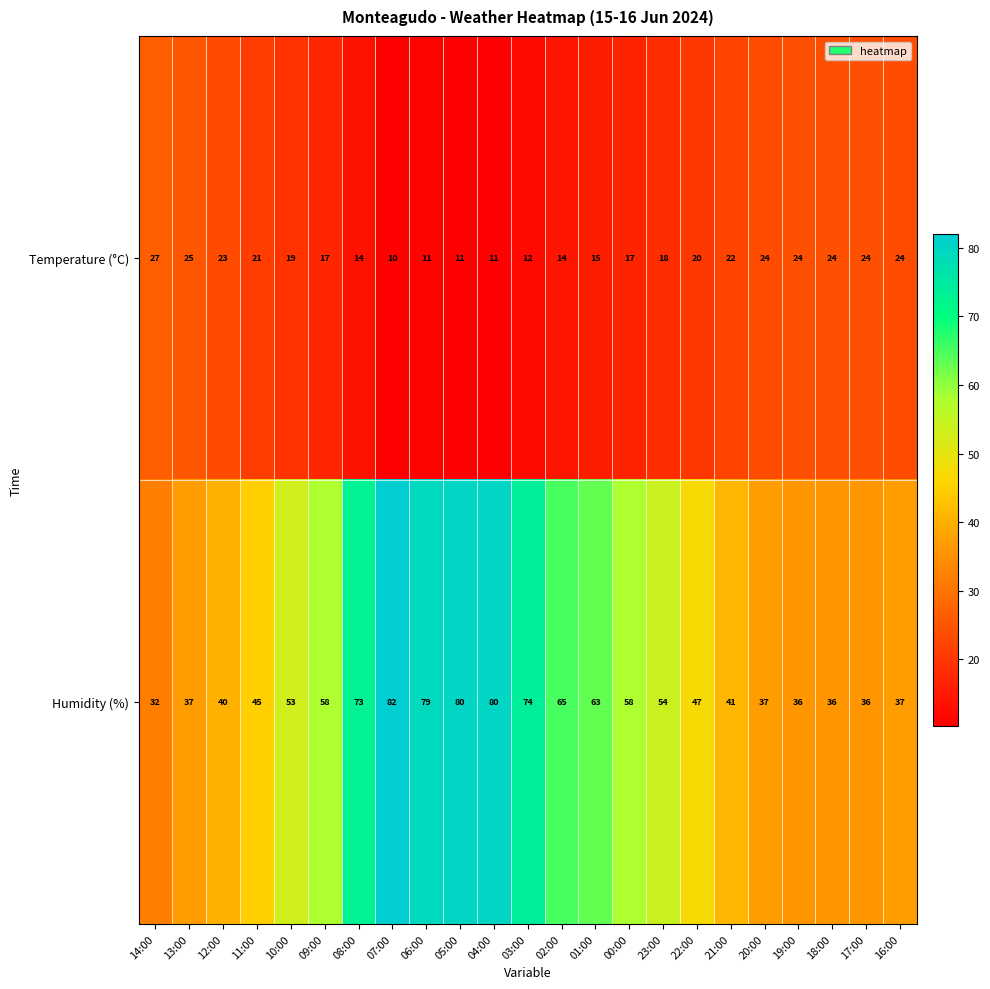

Which label corresponds to the smallest value in the chart?

07:00